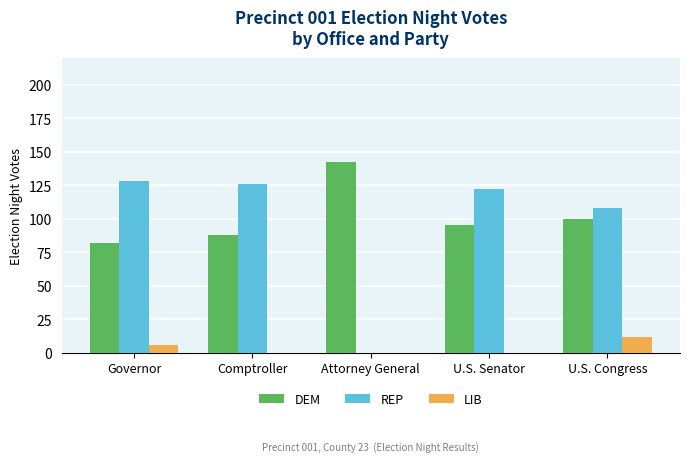

What is the sum of all DEM values?

507